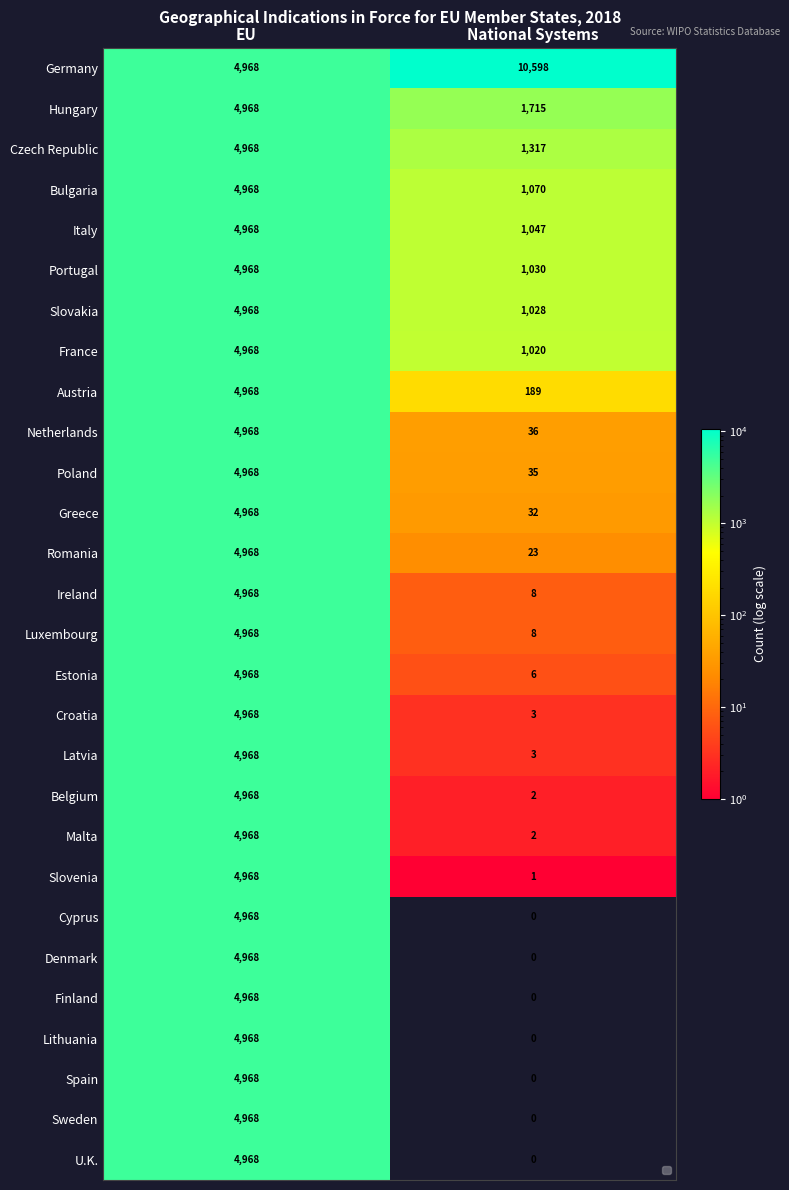

List the labels in order of Bulgaria value, smallest first.

National Systems, EU